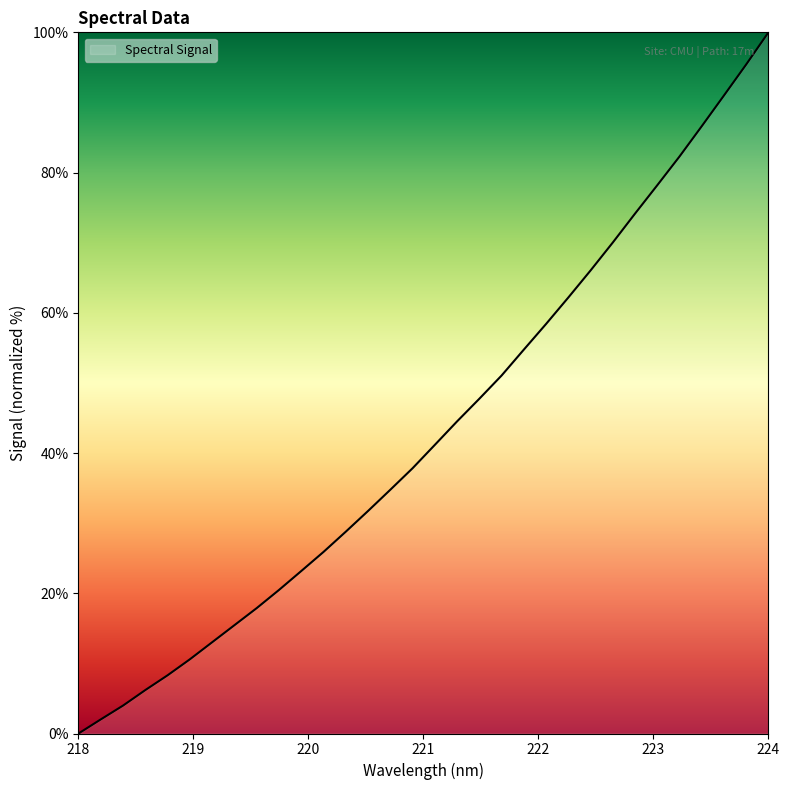

What is the greatest value displayed?

100.0